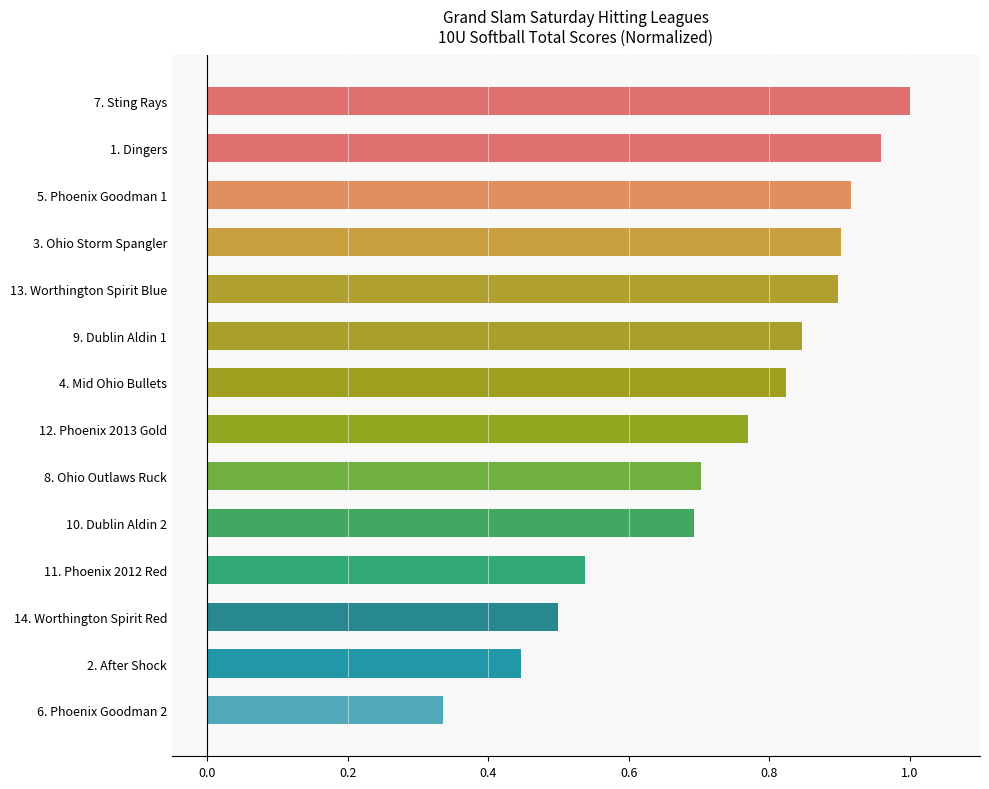

What is the difference between the second highest and minimum values?

0.6